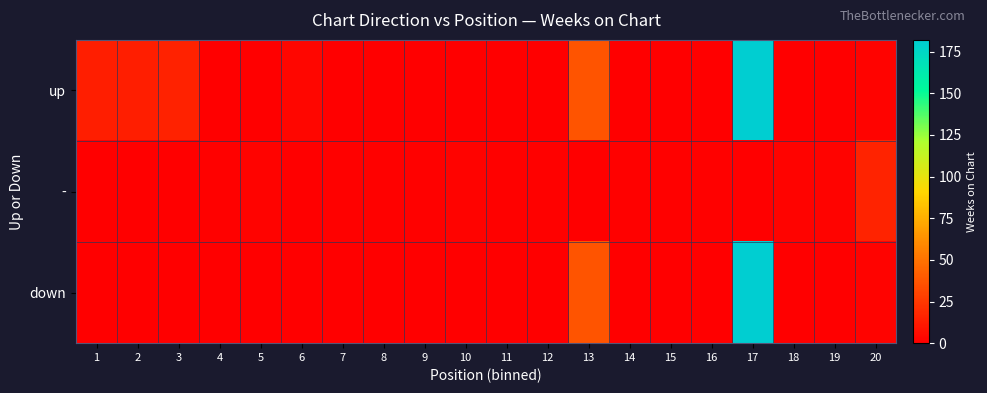

Reading left to right, transcribe all the data shown in this chart.

up: 1=14	2=14	3=15	4=0	5=0	6=3	7=0	8=0	9=0	10=0	11=0	12=0	13=37	14=0	15=0	16=0	17=182	18=0	19=0	20=2
-: 1=0	2=0	3=0	4=1	5=2	6=0	7=1	8=1	9=1	10=2	11=1	12=1	13=0	14=1	15=1	16=1	17=0	18=2	19=2	20=16
down: 1=0	2=0	3=0	4=0	5=0	6=0	7=0	8=0	9=0	10=0	11=0	12=0	13=37	14=0	15=0	16=0	17=182	18=0	19=0	20=2